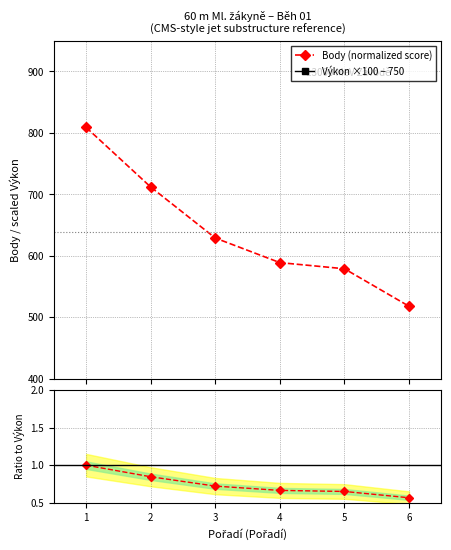

How many values in the Body (normalized score) series are below 629?

3